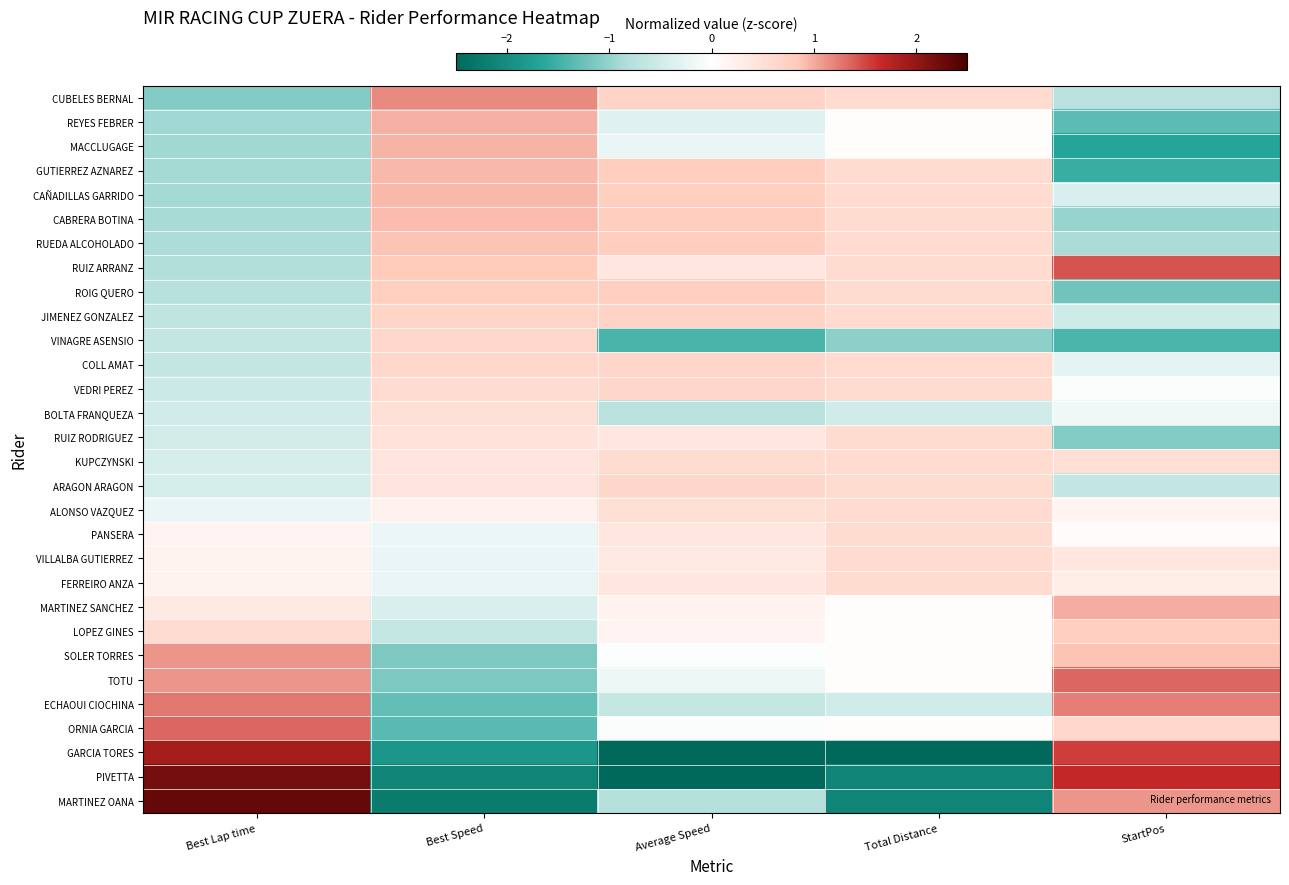

Rank the series at Best Lap time from lowest to highest value.

CUBELES BERNAL, REYES FEBRER, MACCLUGAGE, GUTIERREZ AZNAREZ, CAÑADILLAS GARRIDO, CABRERA BOTINA, RUEDA ALCOHOLADO, RUIZ ARRANZ, ROIG QUERO, JIMENEZ GONZALEZ, VINAGRE ASENSIO, COLL AMAT, VEDRI PEREZ, BOLTA FRANQUEZA, RUIZ RODRIGUEZ, KUPCZYNSKI, ARAGON ARAGON, ALONSO VAZQUEZ, PANSERA, VILLALBA GUTIERREZ, FERREIRO ANZA, MARTINEZ SANCHEZ, LOPEZ GINES, SOLER TORRES, TOTU, ECHAOUI CIOCHINA, ORNIA GARCIA, GARCIA TORES, PIVETTA, MARTINEZ OANA